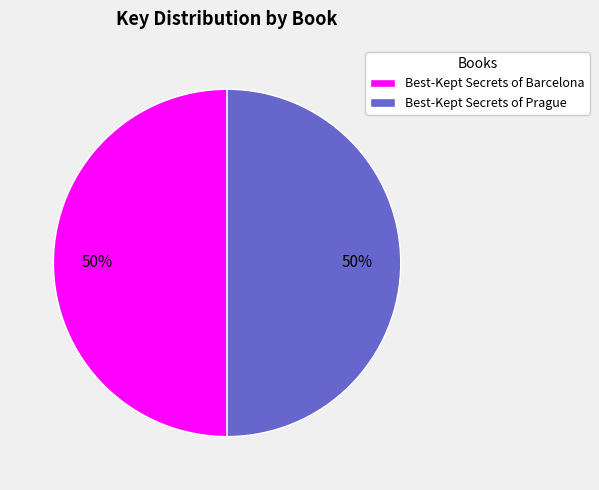

Is it true that Best-Kept Secrets of Barcelona is 38% of the pie?

False